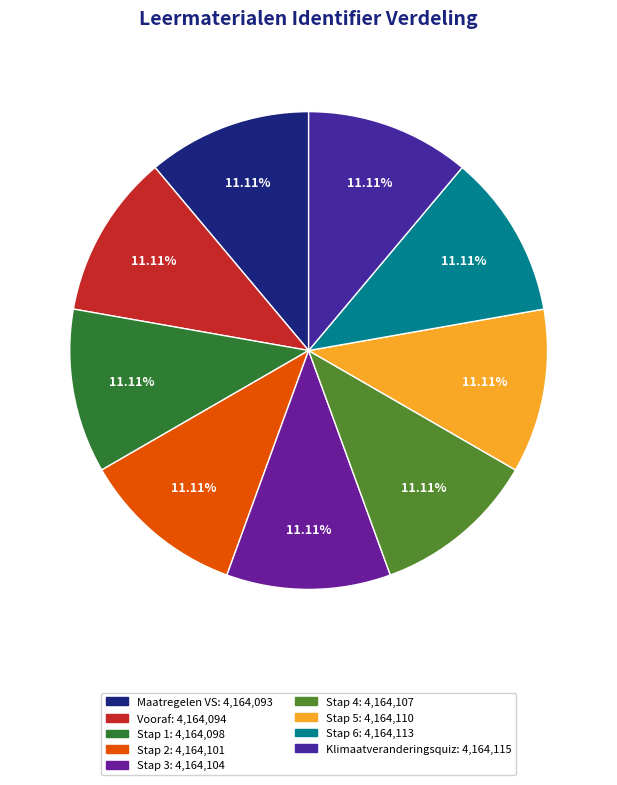

Is there a majority slice in this chart?

No